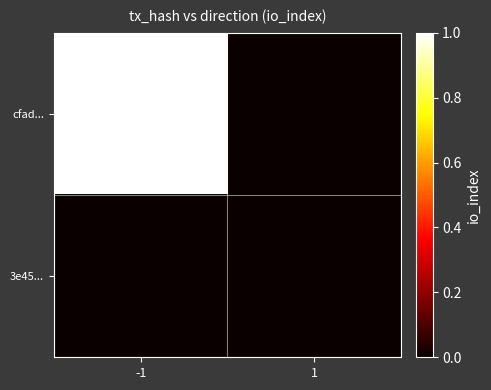

Reading left to right, what are all the values shown in this chart?

cfad...: -1=1	1=0
3e45...: -1=0	1=0